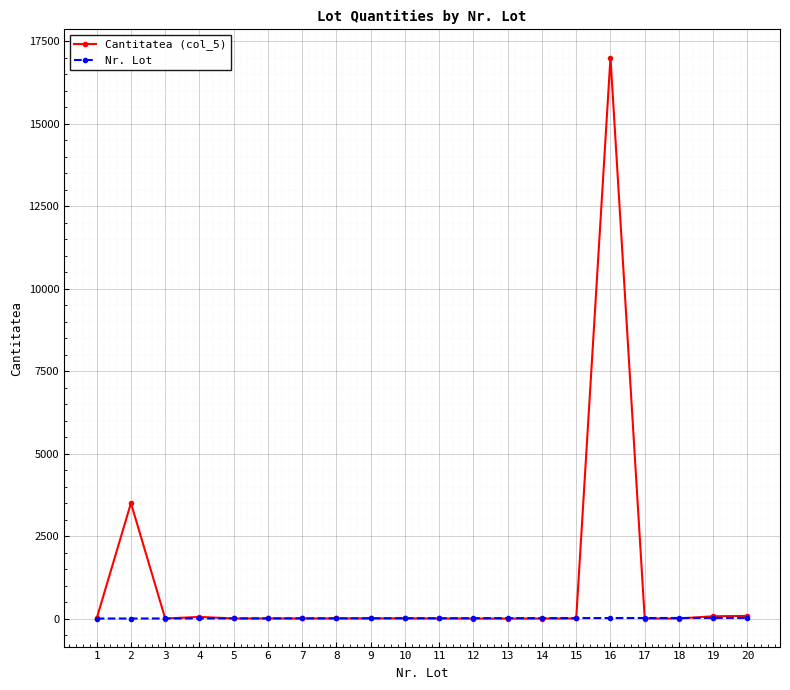

Is this an area chart (filled region under the line)?

No